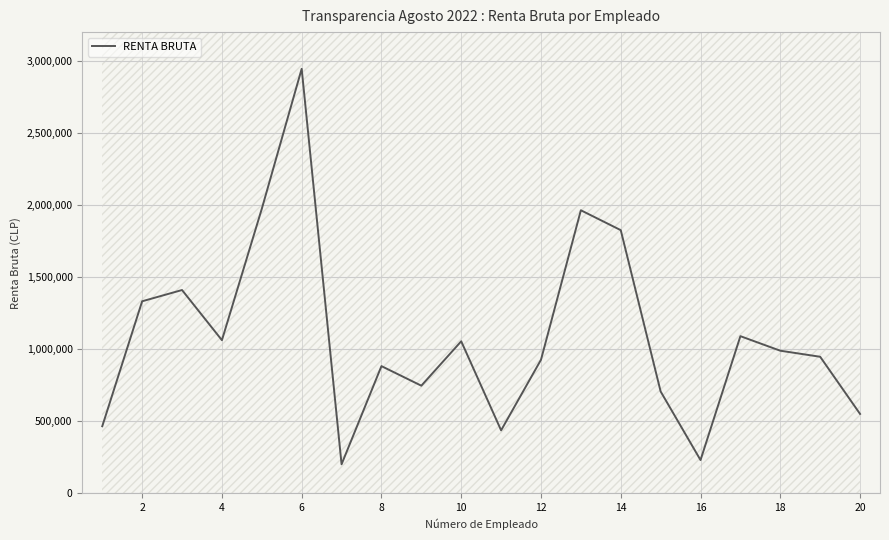

The value of RENTA BRUTA at 2 is 1331800. True or false?

True